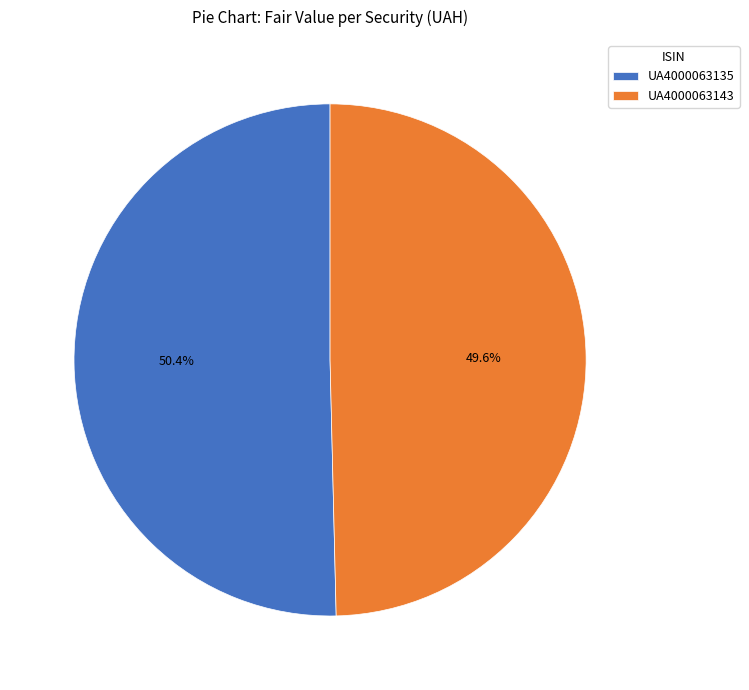

Is it true that UA4000063143 is 50% of the pie?

True